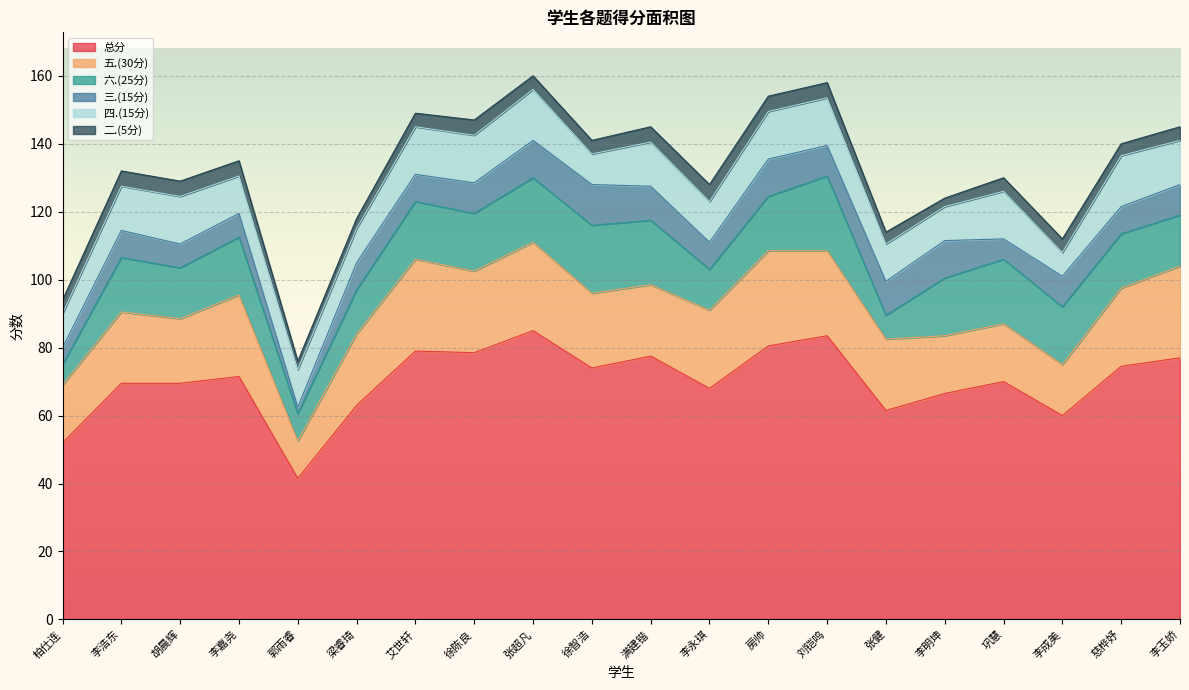

Which category has the highest value across all series?

张超凡